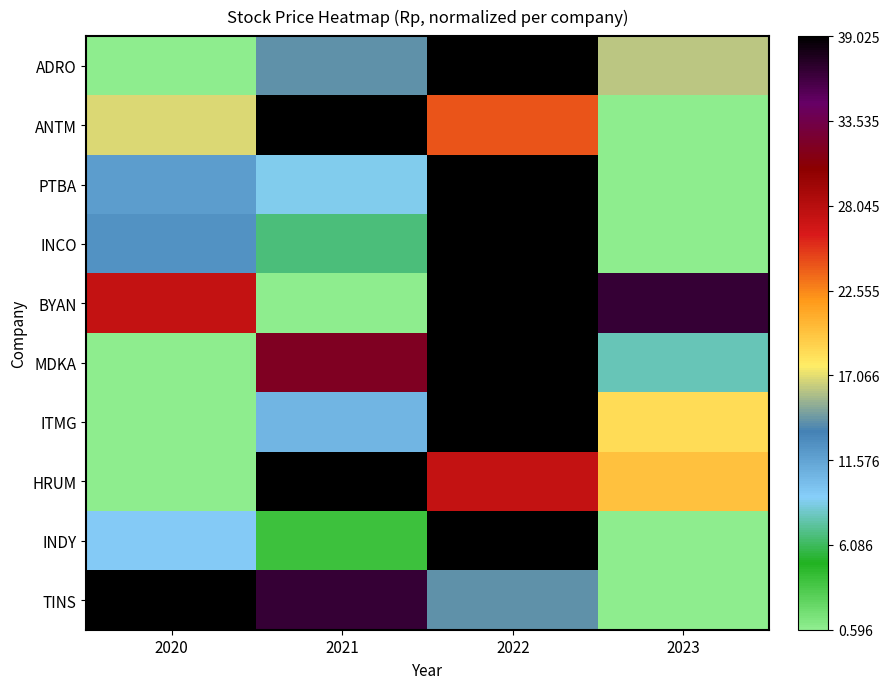

Count the number of data series in this chart.

10